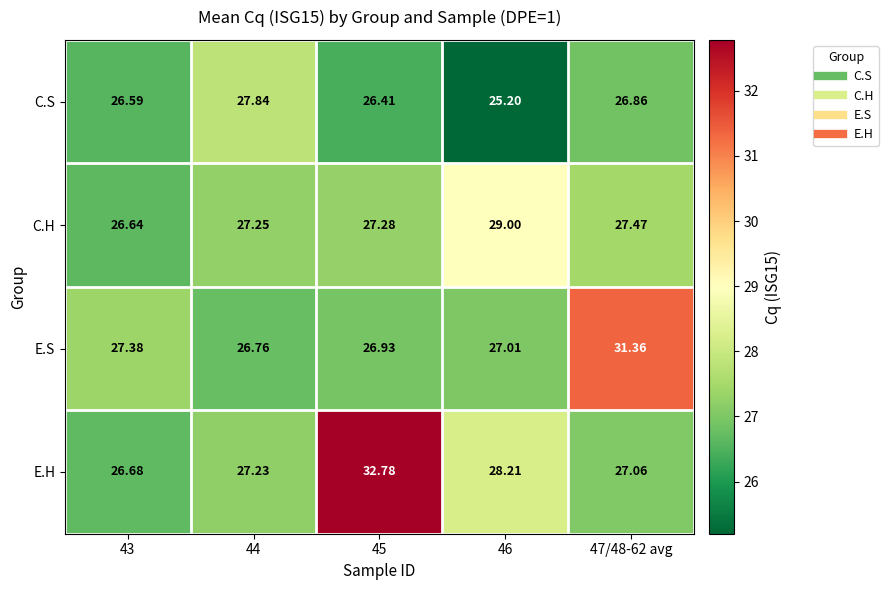

Which series changed the most between 43 and 47/48-62 avg?

E.S